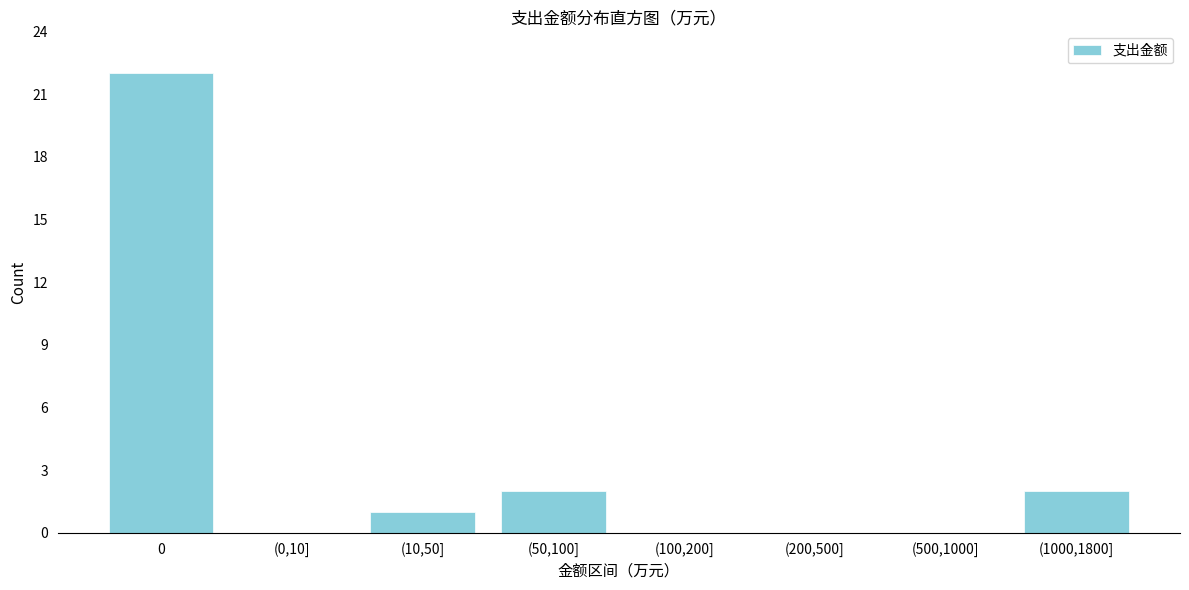

Reading right to left, transcribe all the data shown in this chart.

(1000,1800]=2	(500,1000]=0	(200,500]=0	(100,200]=0	(50,100]=2	(10,50]=1	(0,10]=0	0=22